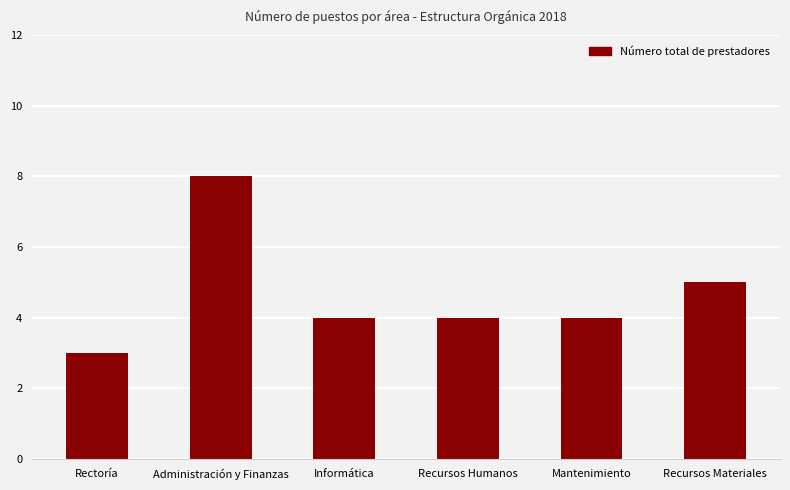

Are the bars grouped side by side (vs. stacked)?

No